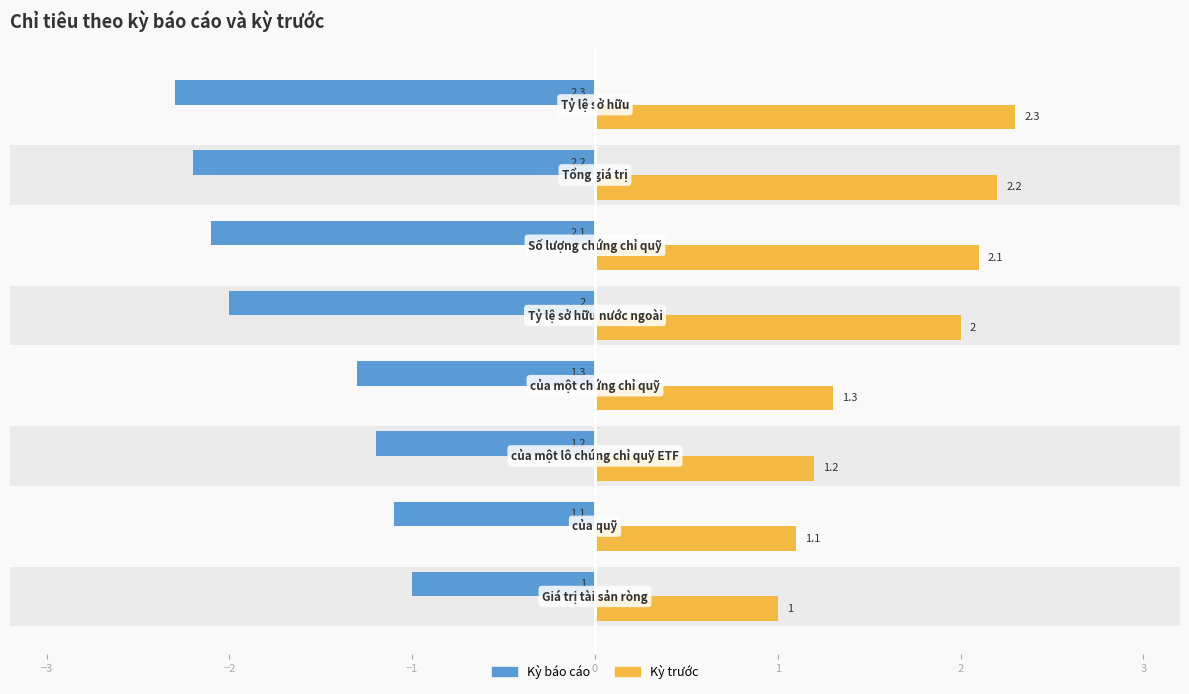

How many values in the Kỳ báo cáo series are below -1?

7